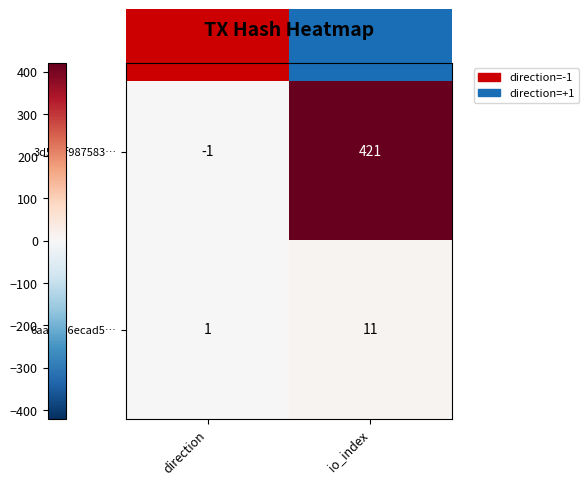

What is the average value of the 3d520f987583… series?

210